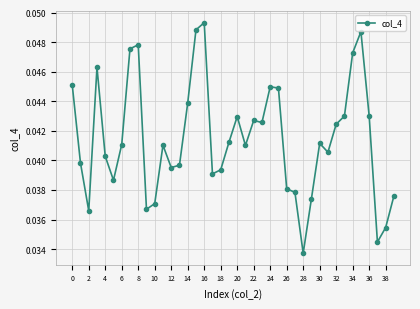

How many points are lower than both their immediate neighbors (excluding endpoints)?

10